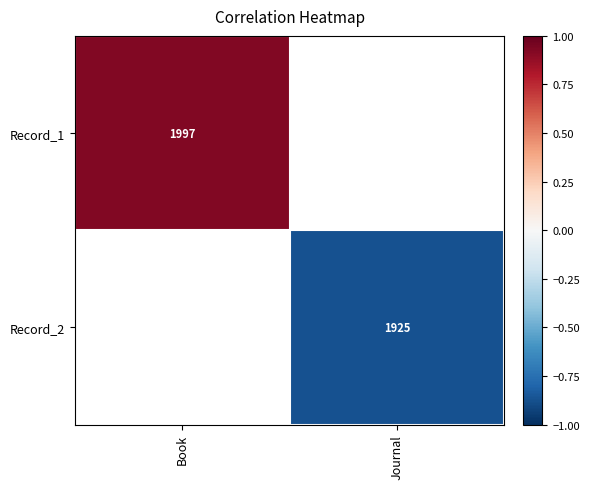

At which category does the chart reach its peak across all series?

Book